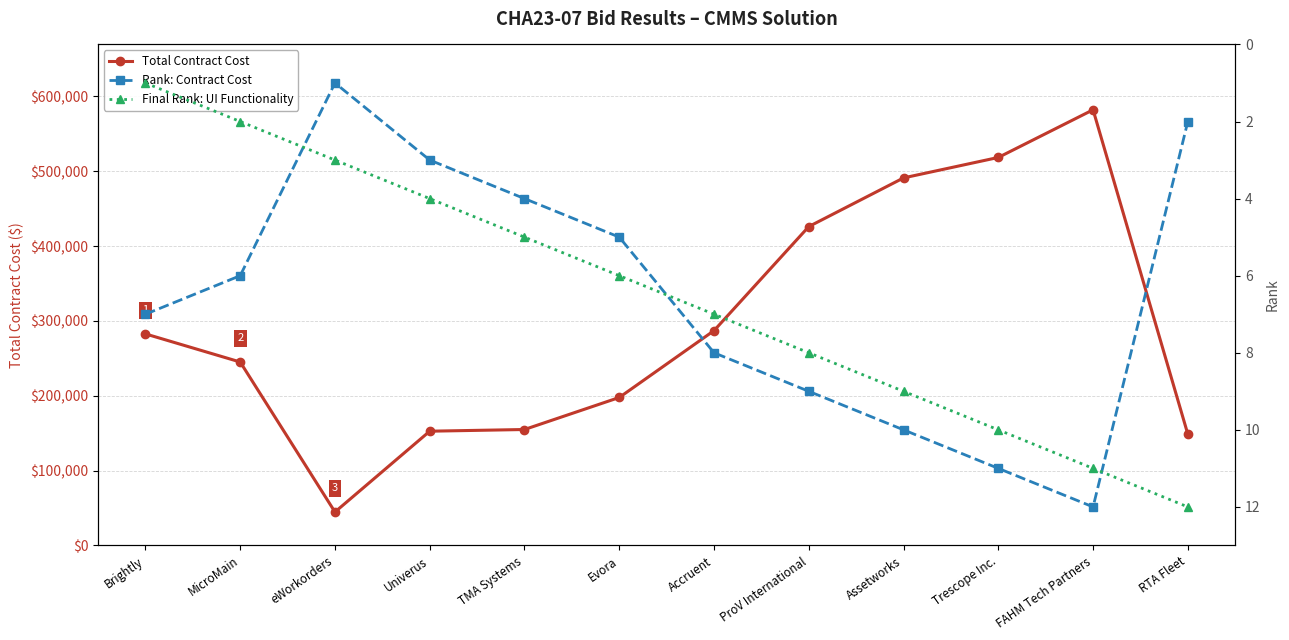

How many times do Final Rank: UI Functionality and Rank: Contract Cost cross each other?

3